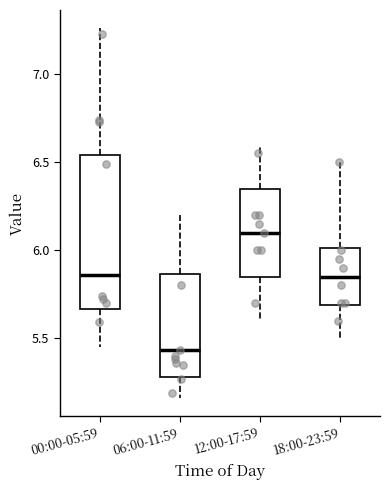

Reading left to right, transcribe this box plot: for each box, give where its median line is, the range the box spans, and where its two whiskers end, as read against the y-axis. The values are not printed on the chart, so give them approximately, as read against the axis.

00:00-05:59: median 5.85, box 5.65 to 6.55, whiskers 5.45 to 7.25
06:00-11:59: median 5.45, box 5.30 to 5.85, whiskers 5.15 to 6.20
12:00-17:59: median 6.10, box 5.85 to 6.35, whiskers 5.60 to 6.60
18:00-23:59: median 5.85, box 5.70 to 6.00, whiskers 5.50 to 6.50